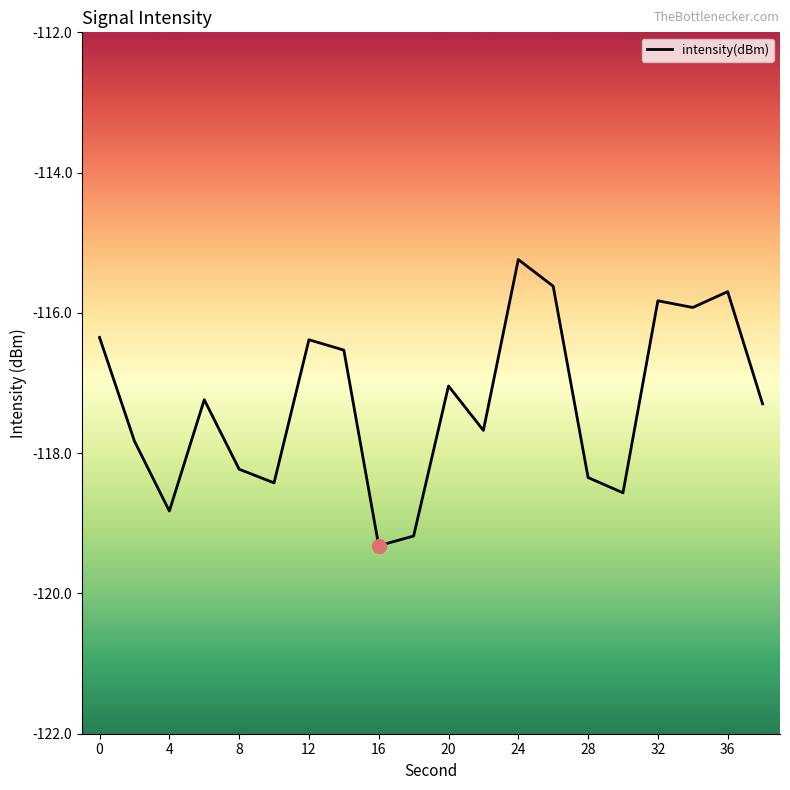

What is the difference between the maximum and minimum values?

4.1